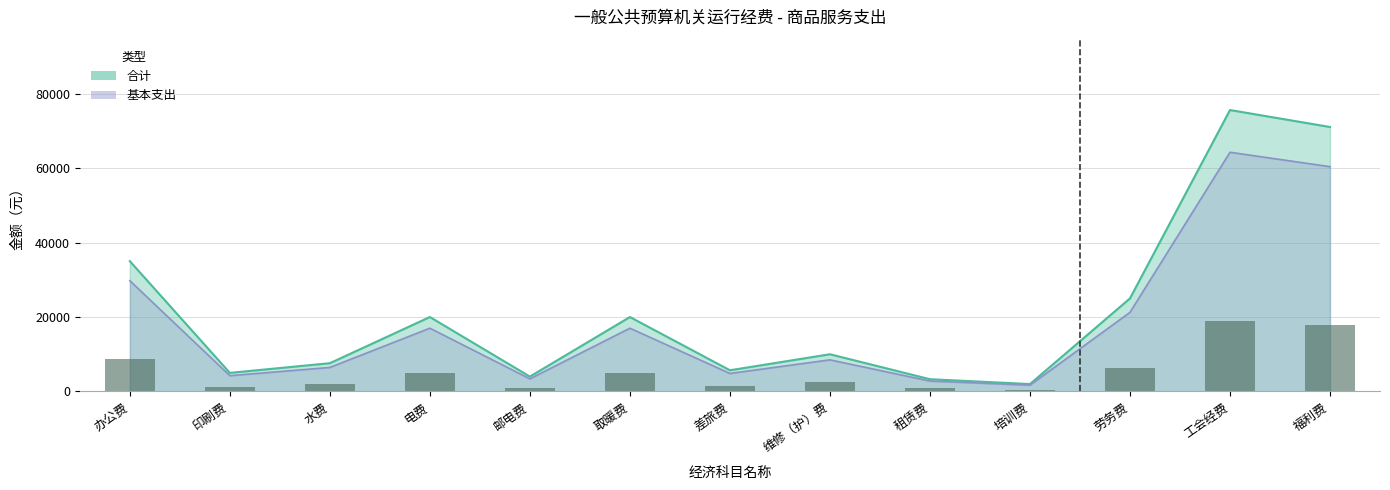

Which has a higher value, 邮电费 or 差旅费?

差旅费